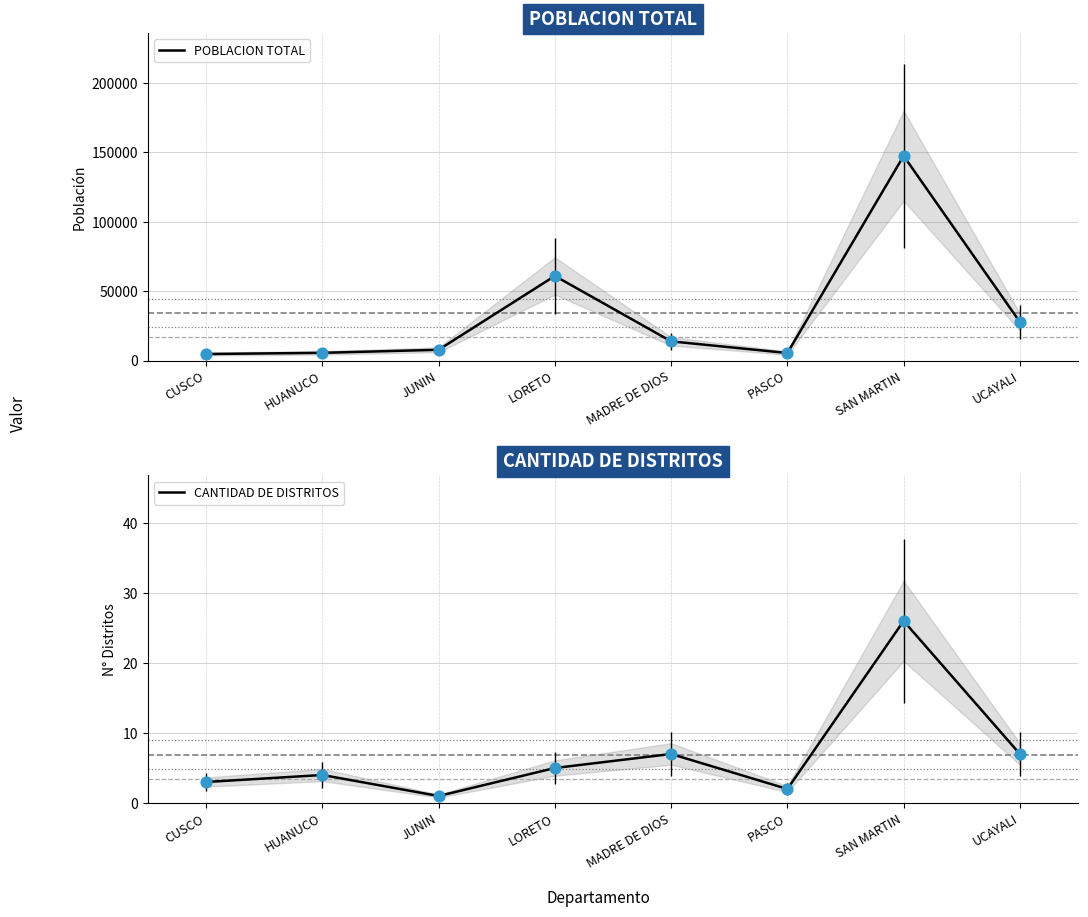

Which series contains the highest Y value?

POBLACION TOTAL